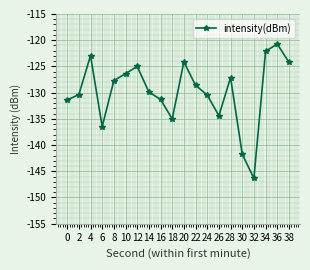

What is the sum of all values?

-2596.3